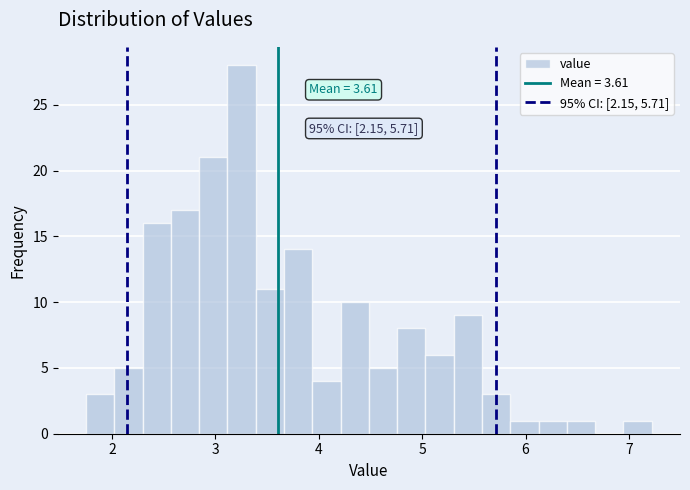

Read against the x-axis, roughly where is the centre of the tallest bar?

3.3